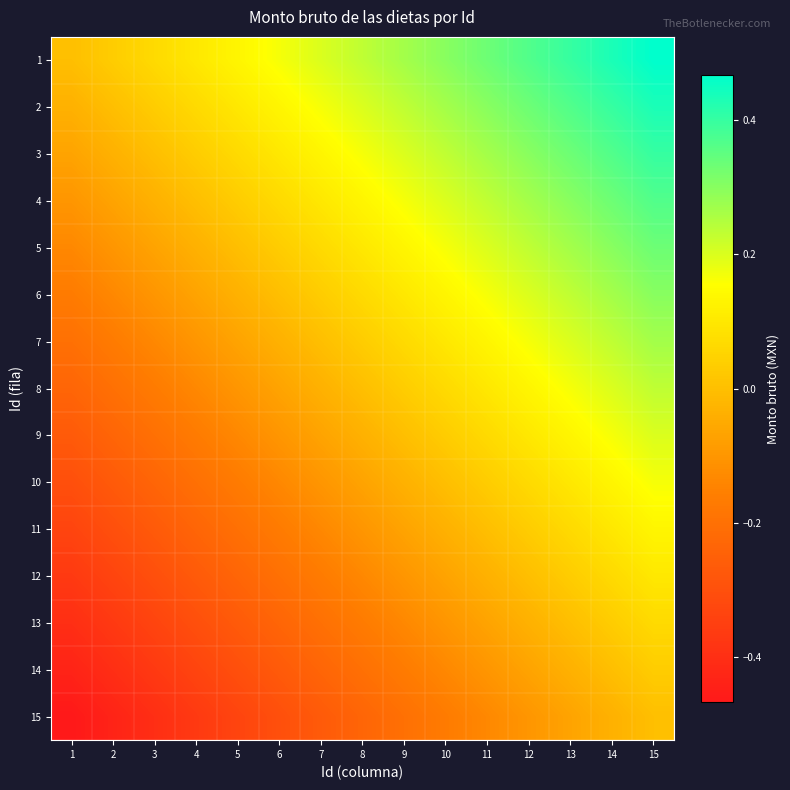

Reading left to right, extract all data points from this chart.

1: 1=0.0	2=0.0	3=0.1	4=0.1	5=0.1	6=0.2	7=0.2	8=0.2	9=0.3	10=0.3	11=0.3	12=0.4	13=0.4	14=0.4	15=0.5
2: 1=-0.0	2=0.0	3=0.0	4=0.1	5=0.1	6=0.1	7=0.2	8=0.2	9=0.2	10=0.3	11=0.3	12=0.3	13=0.4	14=0.4	15=0.4
3: 1=-0.1	2=-0.0	3=0.0	4=0.0	5=0.1	6=0.1	7=0.1	8=0.2	9=0.2	10=0.2	11=0.3	12=0.3	13=0.3	14=0.4	15=0.4
4: 1=-0.1	2=-0.1	3=-0.0	4=0.0	5=0.0	6=0.1	7=0.1	8=0.1	9=0.2	10=0.2	11=0.2	12=0.3	13=0.3	14=0.3	15=0.4
5: 1=-0.1	2=-0.1	3=-0.1	4=-0.0	5=0.0	6=0.0	7=0.1	8=0.1	9=0.1	10=0.2	11=0.2	12=0.2	13=0.3	14=0.3	15=0.3
6: 1=-0.2	2=-0.1	3=-0.1	4=-0.1	5=-0.0	6=0.0	7=0.0	8=0.1	9=0.1	10=0.1	11=0.2	12=0.2	13=0.2	14=0.3	15=0.3
7: 1=-0.2	2=-0.2	3=-0.1	4=-0.1	5=-0.1	6=-0.0	7=0.0	8=0.0	9=0.1	10=0.1	11=0.1	12=0.2	13=0.2	14=0.2	15=0.3
8: 1=-0.2	2=-0.2	3=-0.2	4=-0.1	5=-0.1	6=-0.1	7=-0.0	8=0.0	9=0.0	10=0.1	11=0.1	12=0.1	13=0.2	14=0.2	15=0.2
9: 1=-0.3	2=-0.2	3=-0.2	4=-0.2	5=-0.1	6=-0.1	7=-0.1	8=-0.0	9=0.0	10=0.0	11=0.1	12=0.1	13=0.1	14=0.2	15=0.2
10: 1=-0.3	2=-0.3	3=-0.2	4=-0.2	5=-0.2	6=-0.1	7=-0.1	8=-0.1	9=-0.0	10=0.0	11=0.0	12=0.1	13=0.1	14=0.1	15=0.2
11: 1=-0.3	2=-0.3	3=-0.3	4=-0.2	5=-0.2	6=-0.2	7=-0.1	8=-0.1	9=-0.1	10=-0.0	11=0.0	12=0.0	13=0.1	14=0.1	15=0.1
12: 1=-0.4	2=-0.3	3=-0.3	4=-0.3	5=-0.2	6=-0.2	7=-0.2	8=-0.1	9=-0.1	10=-0.1	11=-0.0	12=0.0	13=0.0	14=0.1	15=0.1
13: 1=-0.4	2=-0.4	3=-0.3	4=-0.3	5=-0.3	6=-0.2	7=-0.2	8=-0.2	9=-0.1	10=-0.1	11=-0.1	12=-0.0	13=0.0	14=0.0	15=0.1
14: 1=-0.4	2=-0.4	3=-0.4	4=-0.3	5=-0.3	6=-0.3	7=-0.2	8=-0.2	9=-0.2	10=-0.1	11=-0.1	12=-0.1	13=-0.0	14=0.0	15=0.0
15: 1=-0.5	2=-0.4	3=-0.4	4=-0.4	5=-0.3	6=-0.3	7=-0.3	8=-0.2	9=-0.2	10=-0.2	11=-0.1	12=-0.1	13=-0.1	14=-0.0	15=0.0